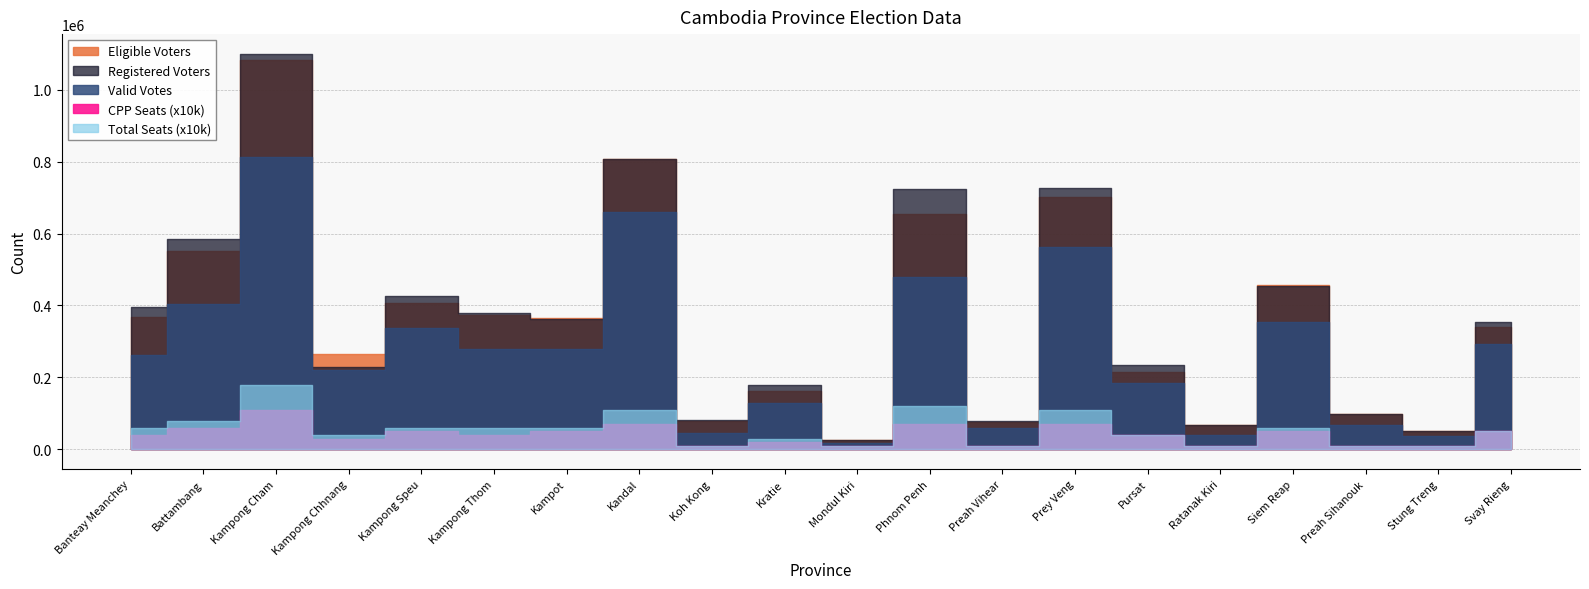

What is the value of the Valid Votes point at the 5th from the left?

338757